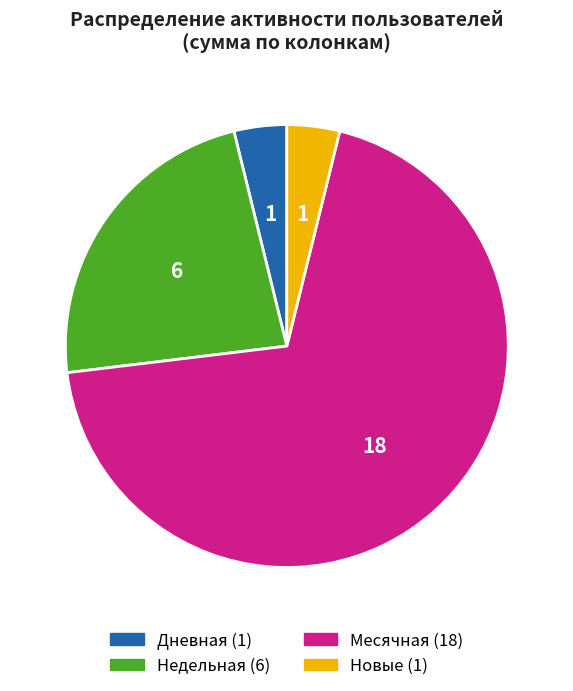

Does any single category account for the majority?

Yes